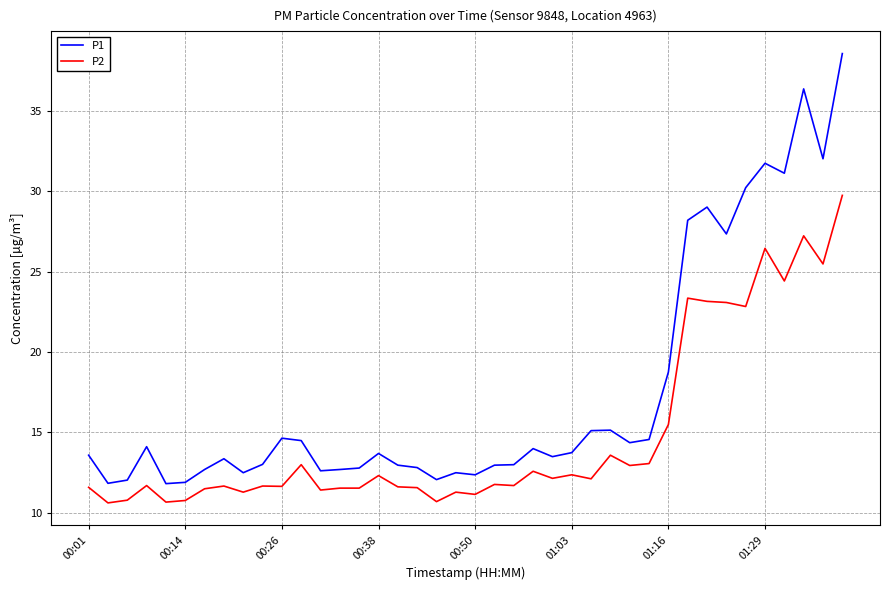

What is the difference between the maximum and minimum values in the P1 series?

26.8